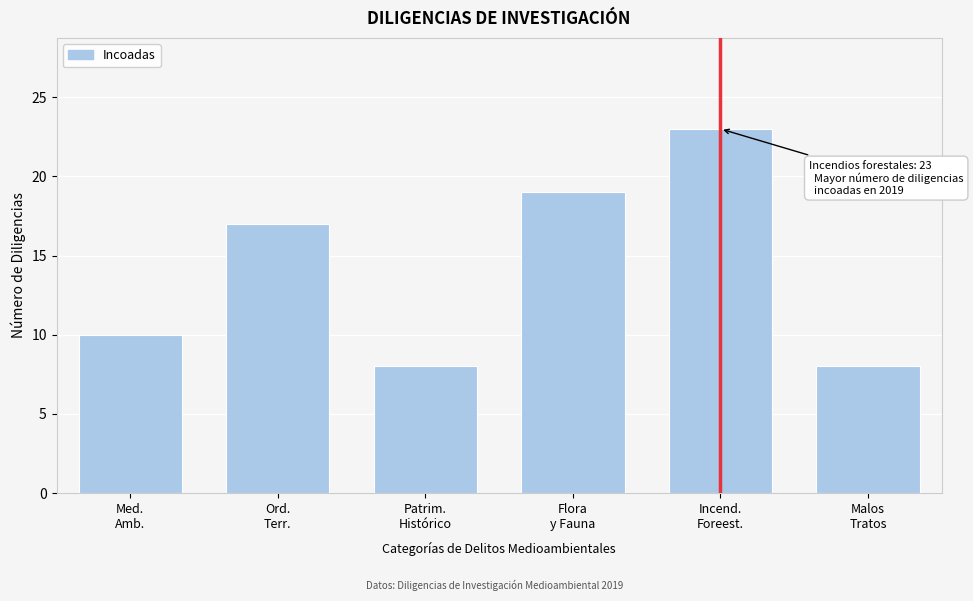

Reading left to right, what are all the values shown in this chart?

10	17	8	19	23	8